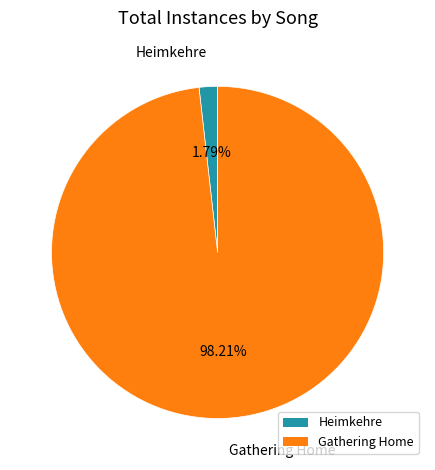

Does any single category account for the majority?

Yes